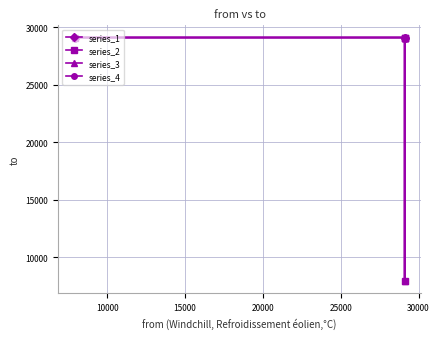

Approximately how many times larger is the value at 29108 compared to 29106?

1.0